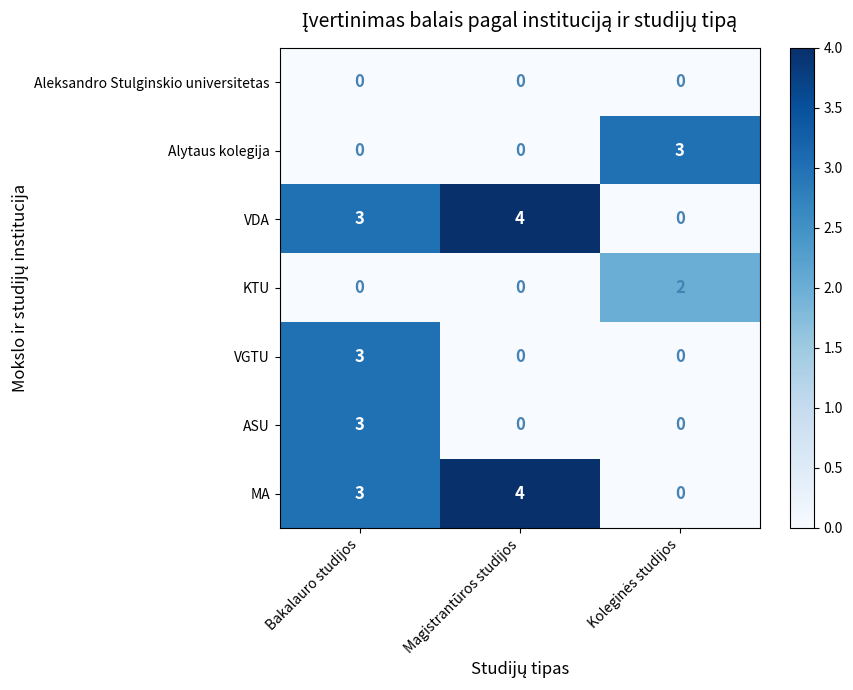

At which category is the sum across all series the highest?

Bakalauro studijos